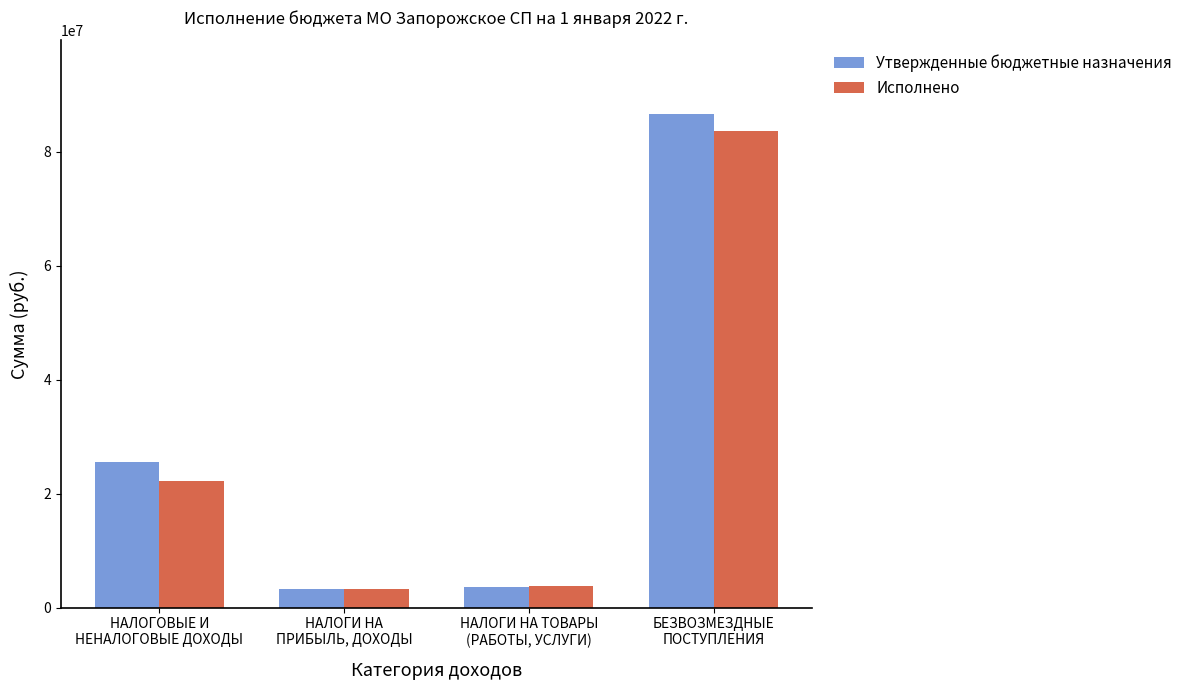

What is the highest value of the Утвержденные бюджетные назначения series?

86516281.7